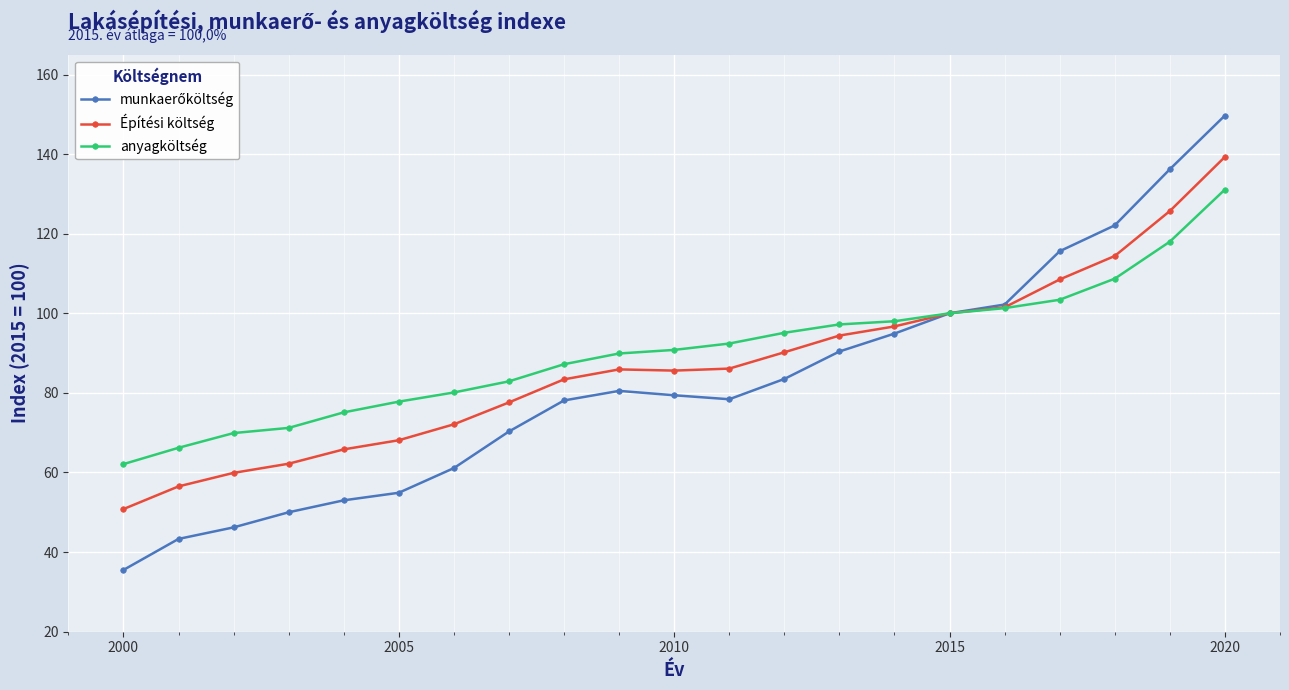

What is the minimum value shown in the chart?

35.5